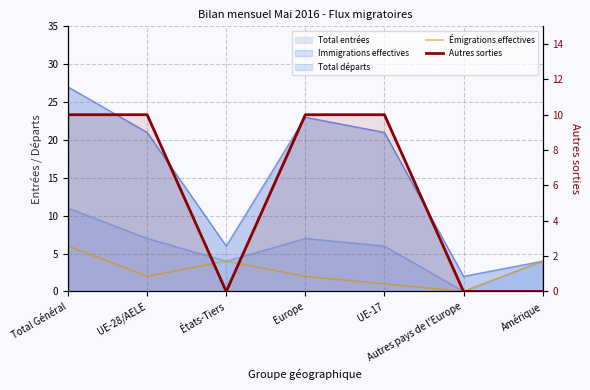

List the labels in order of Autres sorties value, smallest first.

États-Tiers, Autres pays de l'Europe, Amérique, Total Général, UE-28/AELE, Europe, UE-17